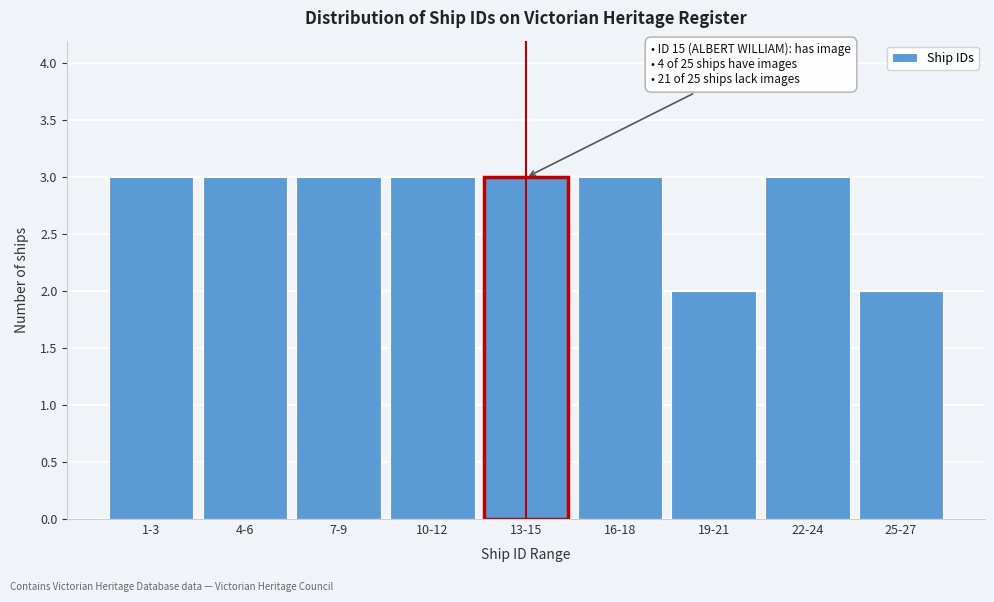

Reading left to right, transcribe all the data shown in this chart.

1-3=3	4-6=3	7-9=3	10-12=3	13-15=3	16-18=3	19-21=2	22-24=3	25-27=2